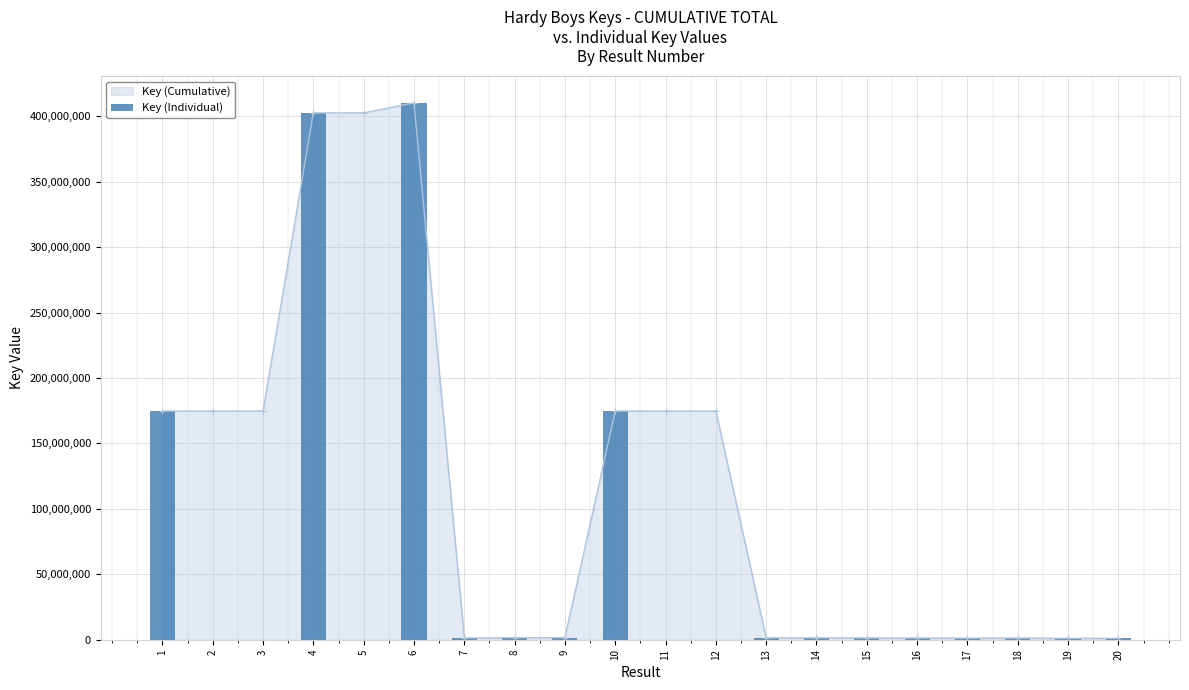

The value at 1 is 62043419. True or false?

False